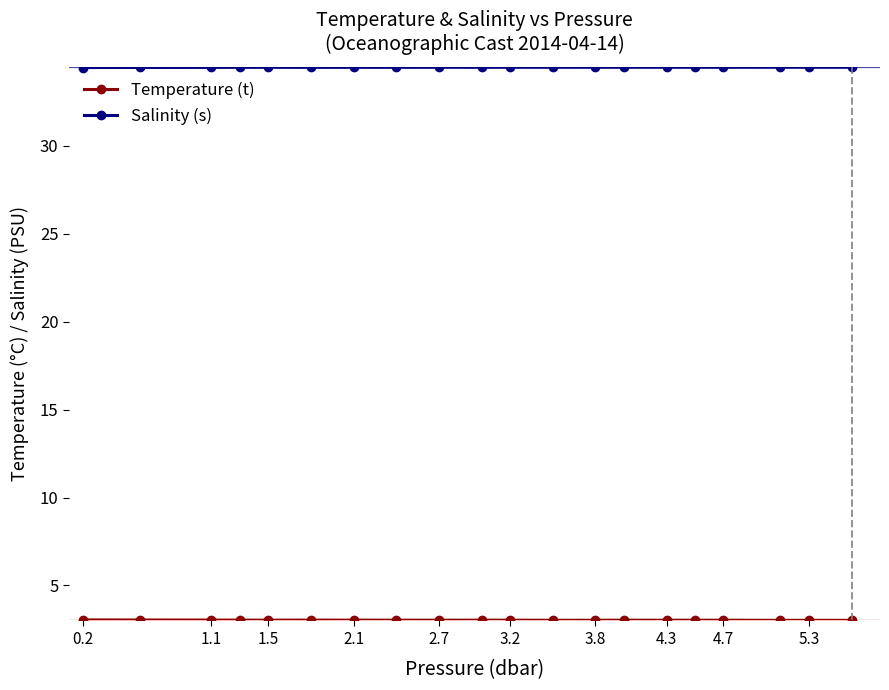

What is the sum of all Salinity (s) values?

689.3